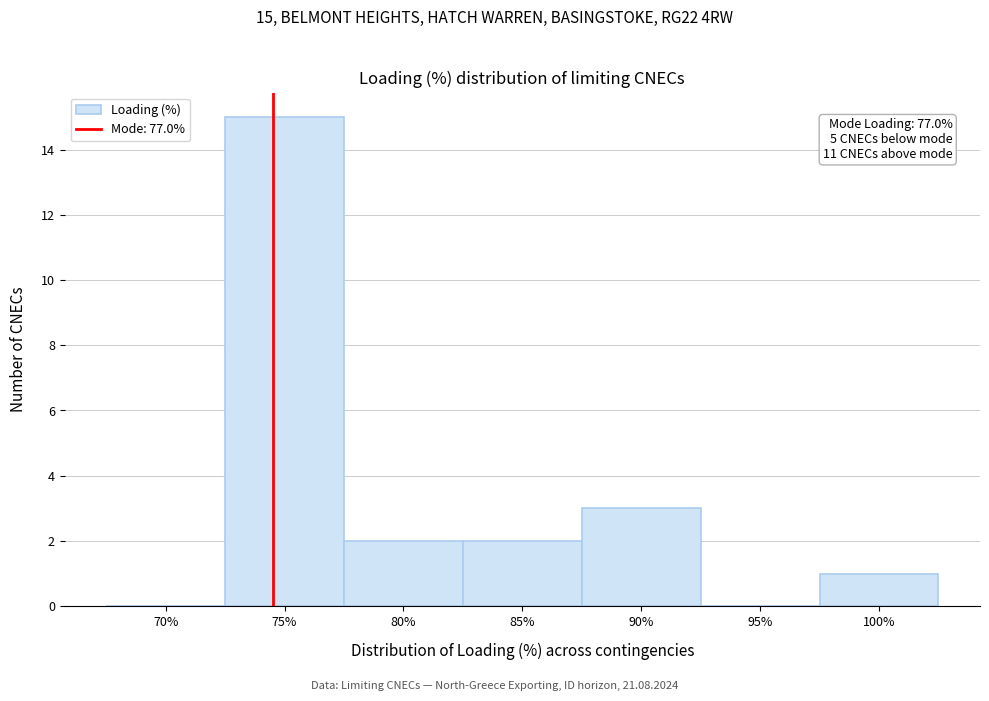

Reading left to right, list all the values displayed in this chart.

70%=0	75%=15	80%=2	85%=2	90%=3	95%=0	100%=1